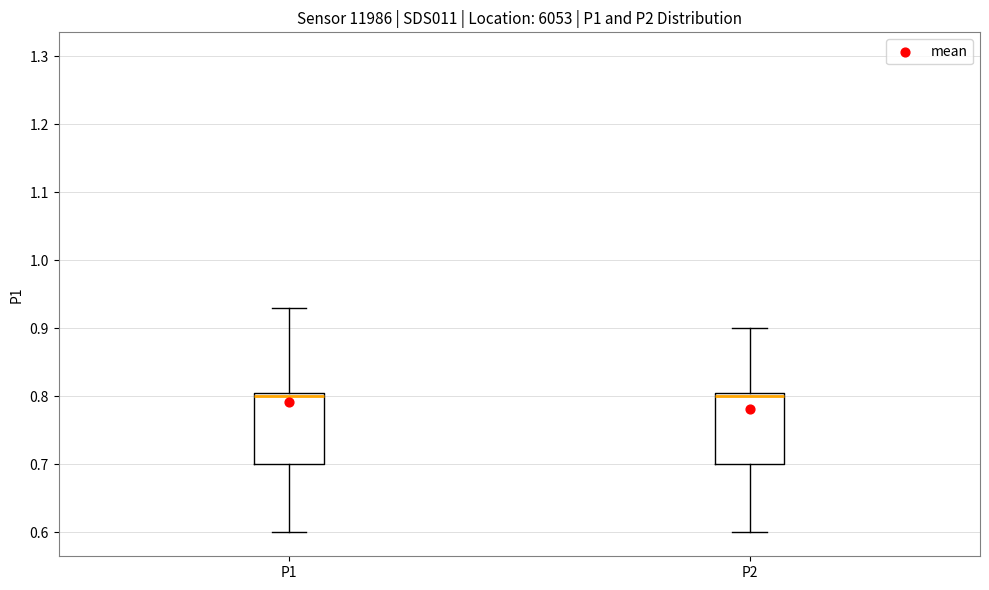

Where is the upper edge of the box for P1 on the y-axis? The values are not printed on the chart, so give them approximately, as read against the axis.

0.81